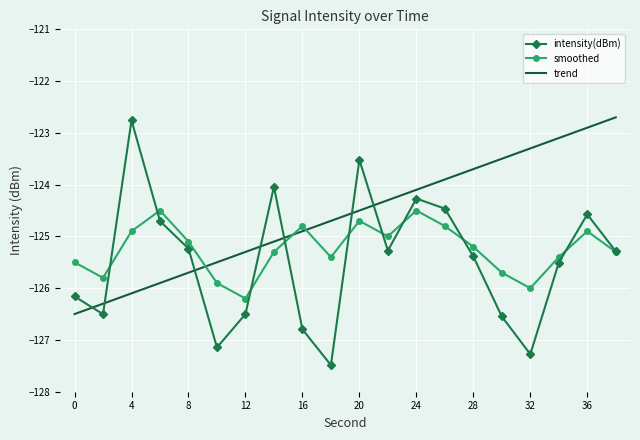

True or false: intensity(dBm) and trend intersect in this chart.

True